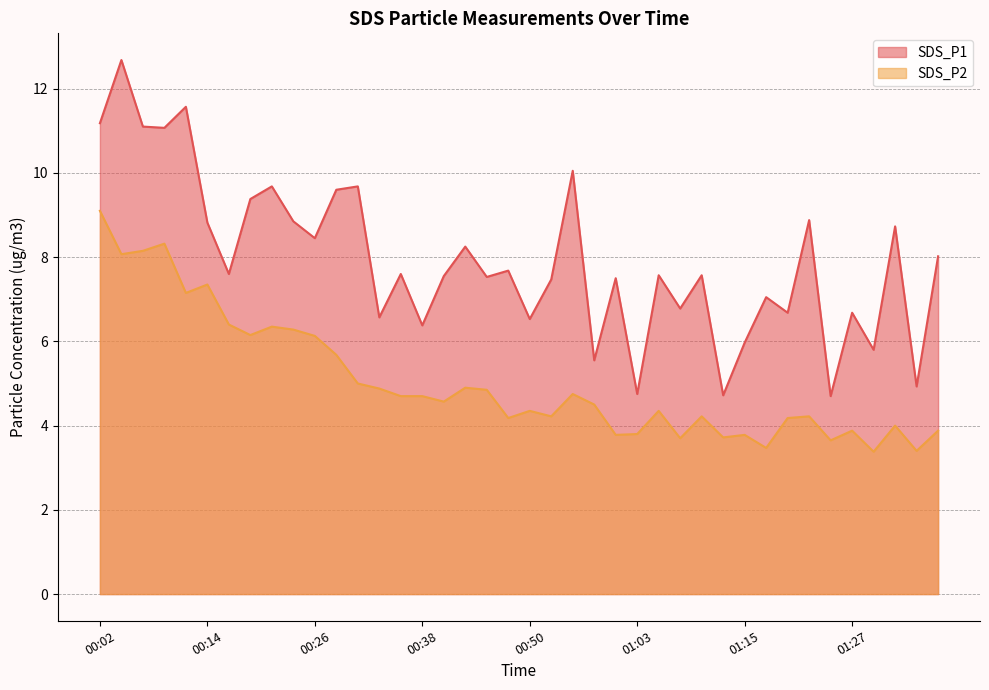

At which label does SDS_P1 reach its minimum?

01:25